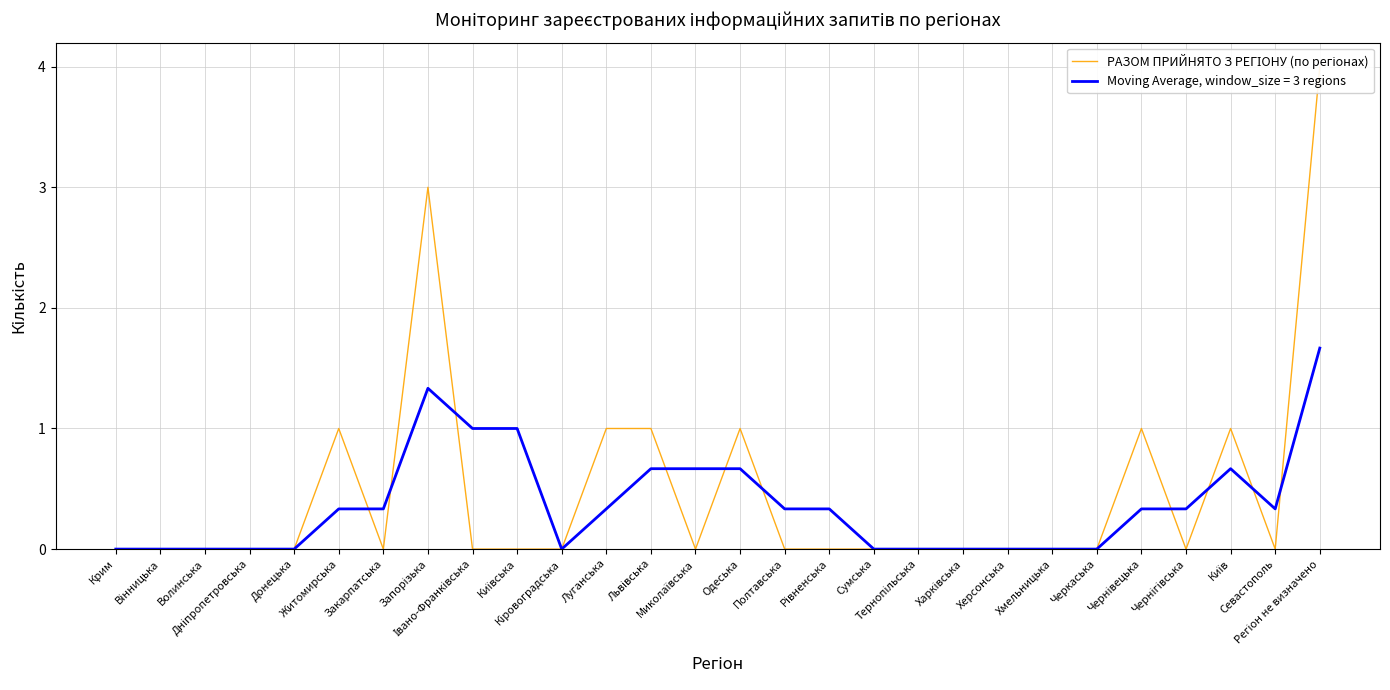

The value at Регіон не визначено is 7. True or false?

False